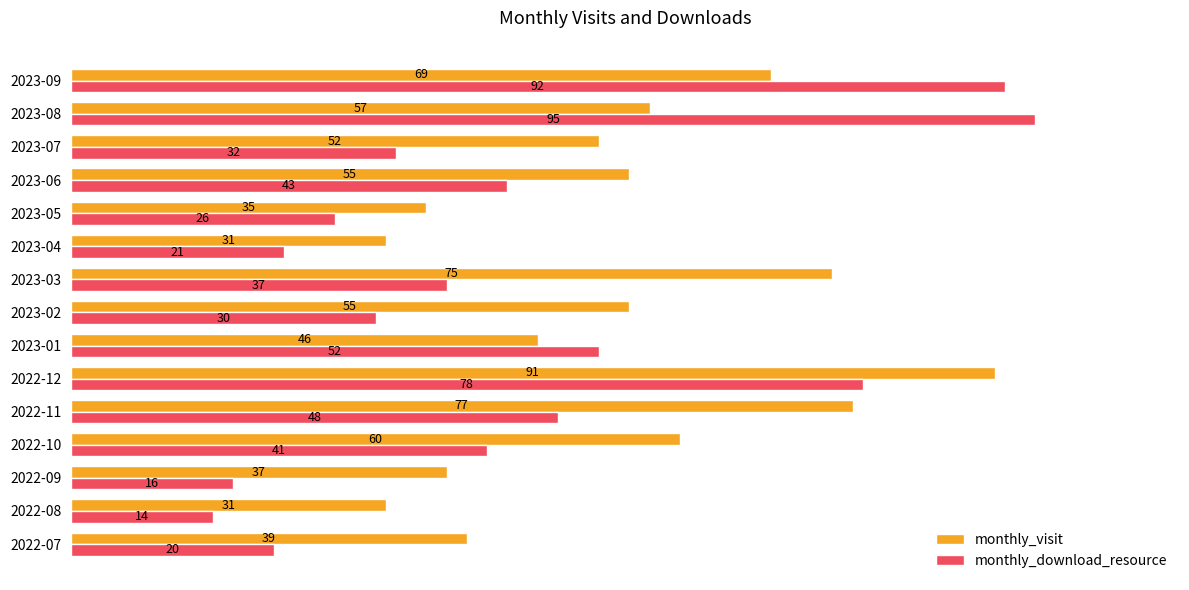

Rank the series by their average value, from lowest to highest.

monthly_download_resource, monthly_visit